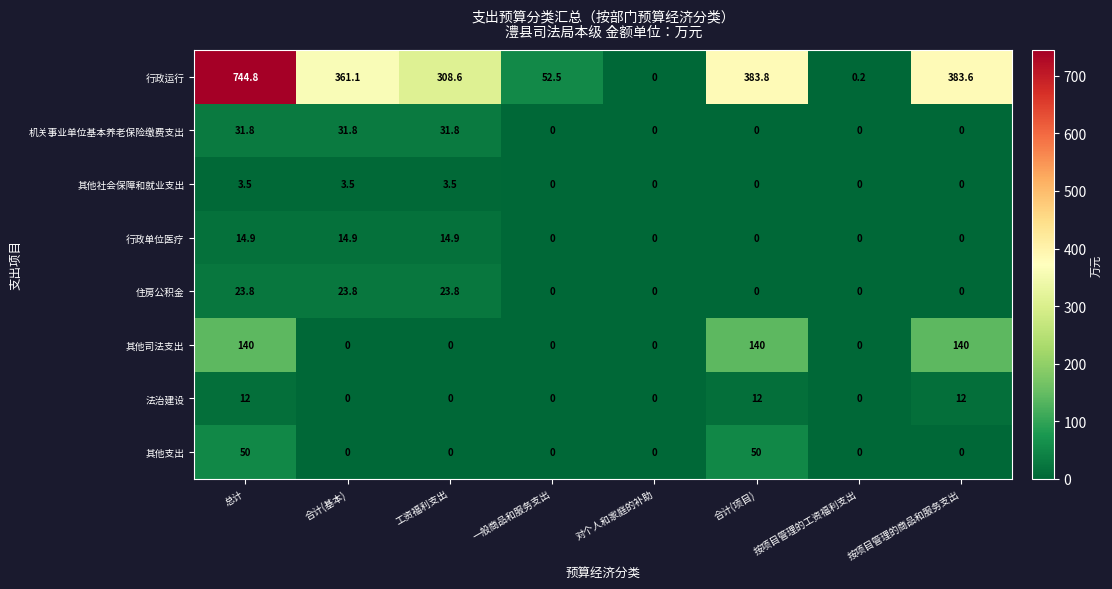

Rank the series by their maximum value, from highest to lowest.

行政运行, 其他司法支出, 其他支出, 机关事业单位基本养老保险缴费支出, 住房公积金, 行政单位医疗, 法治建设, 其他社会保障和就业支出